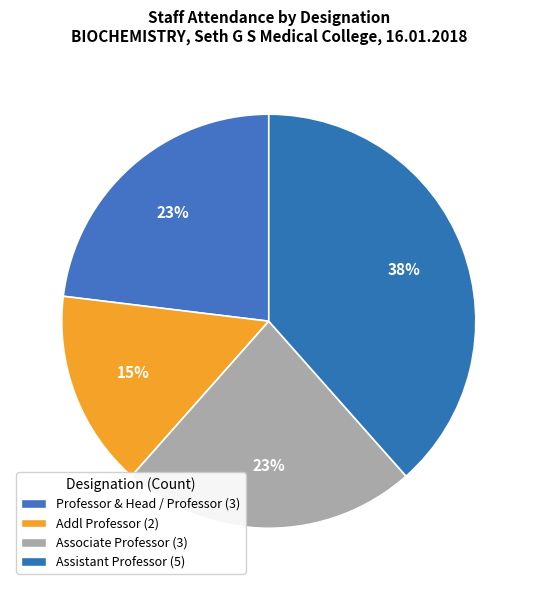

Which category has the biggest portion of the pie?

Assistant Professor